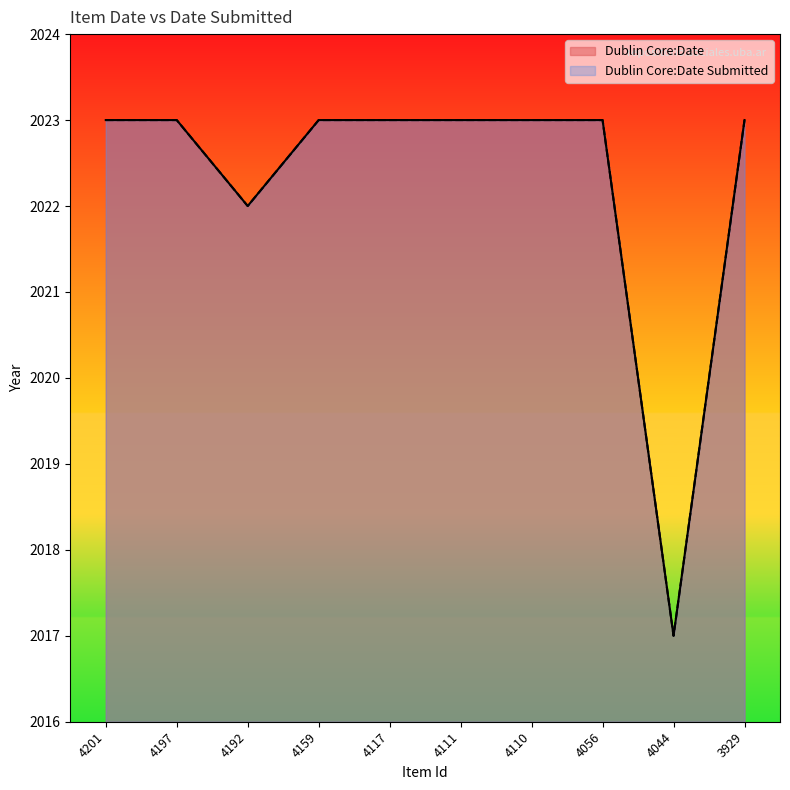

What are all the series names shown in the legend?

Dublin Core:Date, Dublin Core:Date Submitted